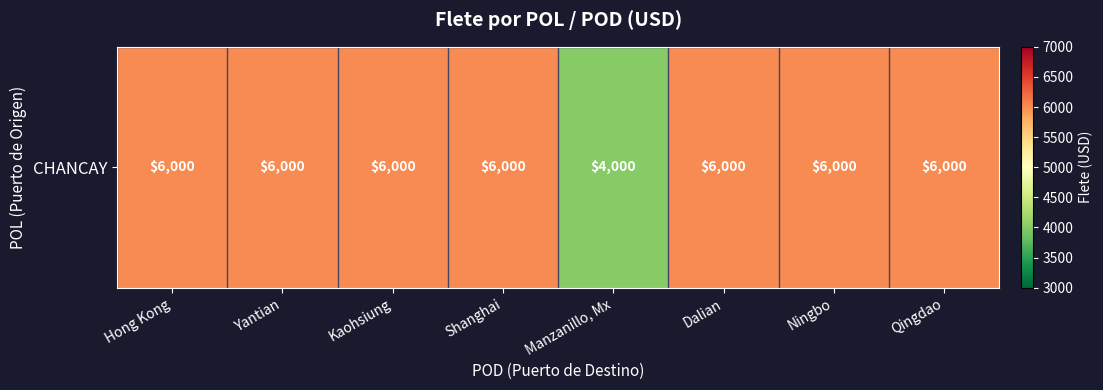

Rank the categories by value from lowest to highest.

Manzanillo, Mx, Hong Kong, Yantian, Kaohsiung, Shanghai, Dalian, Ningbo, Qingdao